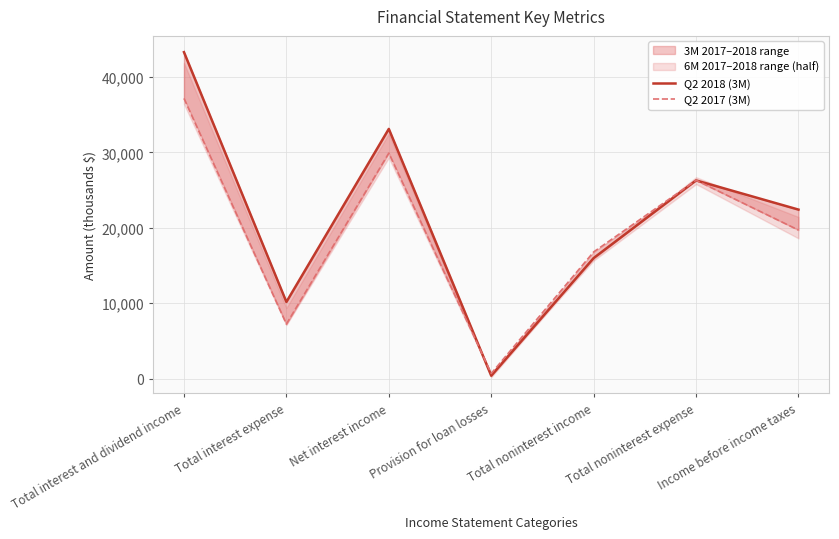

Reading right to left, what are all the values shown in this chart?

Q2 2018 (3M): 22416	26288	15993	400	33111	10175	43286
Q2 2017 (3M): 19704	26306	16806	700	29904	7249	37153